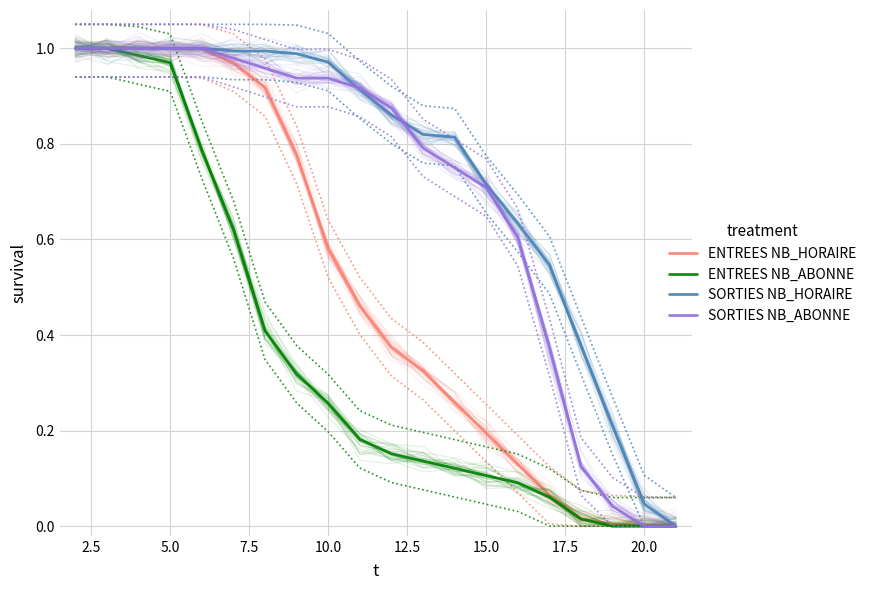

True or false: ENTREES NB_ABONNE and SORTIES NB_HORAIRE intersect in this chart.

False